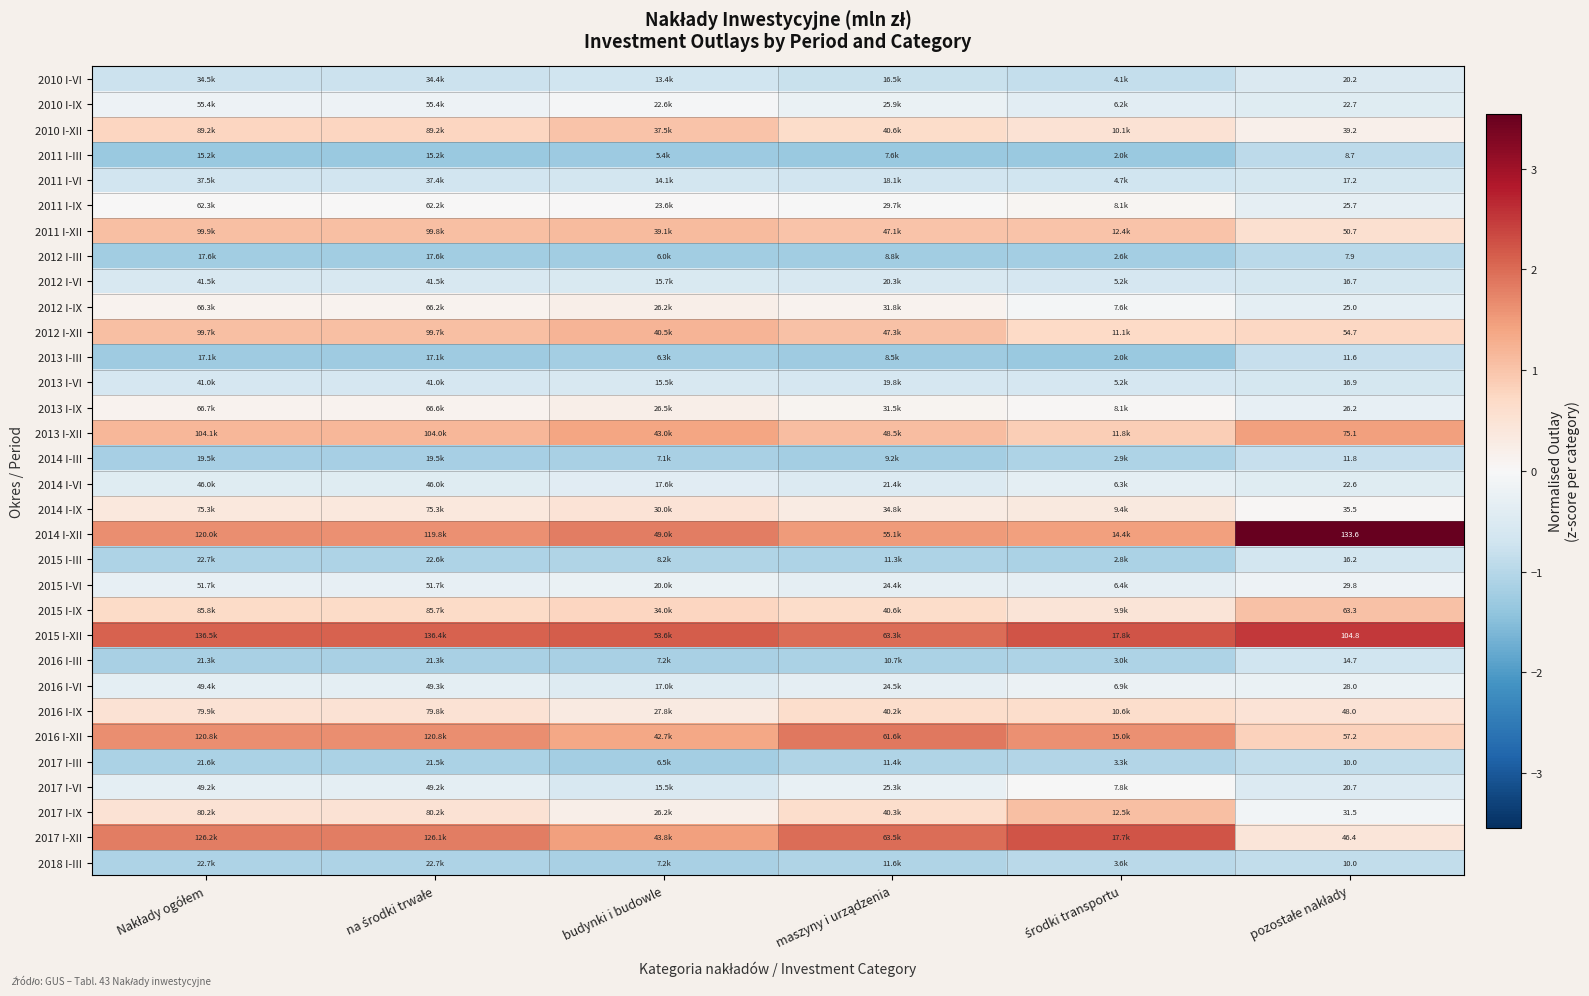

Rank the series by their maximum value, from highest to lowest.

2014 I-XII, 2015 I-XII, 2017 I-XII, 2016 I-XII, 2013 I-XII, 2012 I-XII, 2011 I-XII, 2017 I-IX, 2015 I-IX, 2010 I-XII, 2016 I-IX, 2014 I-IX, 2013 I-IX, 2012 I-IX, 2011 I-IX, 2017 I-VI, 2010 I-IX, 2015 I-VI, 2016 I-VI, 2014 I-VI, 2010 I-VI, 2012 I-VI, 2013 I-VI, 2011 I-VI, 2015 I-III, 2016 I-III, 2014 I-III, 2013 I-III, 2017 I-III, 2018 I-III, 2011 I-III, 2012 I-III